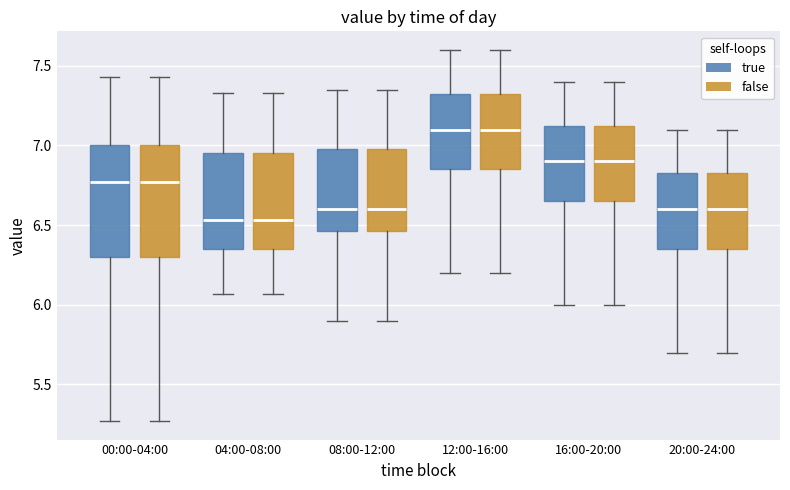

Reading left to right, read every box against the y-axis: the position of its median line, the range the box covers, and the ends of its whiskers. The values are not printed on the chart, so give them approximately, as read against the axis.

00:00-04:00 (true): median 6.75, box 6.30 to 7.00, whiskers 5.25 to 7.45
00:00-04:00 (false): median 6.75, box 6.30 to 7.00, whiskers 5.25 to 7.45
04:00-08:00 (true): median 6.55, box 6.35 to 6.95, whiskers 6.05 to 7.35
04:00-08:00 (false): median 6.55, box 6.35 to 6.95, whiskers 6.05 to 7.35
08:00-12:00 (true): median 6.60, box 6.45 to 7.00, whiskers 5.90 to 7.35
08:00-12:00 (false): median 6.60, box 6.45 to 7.00, whiskers 5.90 to 7.35
12:00-16:00 (true): median 7.10, box 6.85 to 7.35, whiskers 6.20 to 7.60
12:00-16:00 (false): median 7.10, box 6.85 to 7.35, whiskers 6.20 to 7.60
16:00-20:00 (true): median 6.90, box 6.65 to 7.15, whiskers 6.00 to 7.40
16:00-20:00 (false): median 6.90, box 6.65 to 7.15, whiskers 6.00 to 7.40
20:00-24:00 (true): median 6.60, box 6.35 to 6.85, whiskers 5.70 to 7.10
20:00-24:00 (false): median 6.60, box 6.35 to 6.85, whiskers 5.70 to 7.10